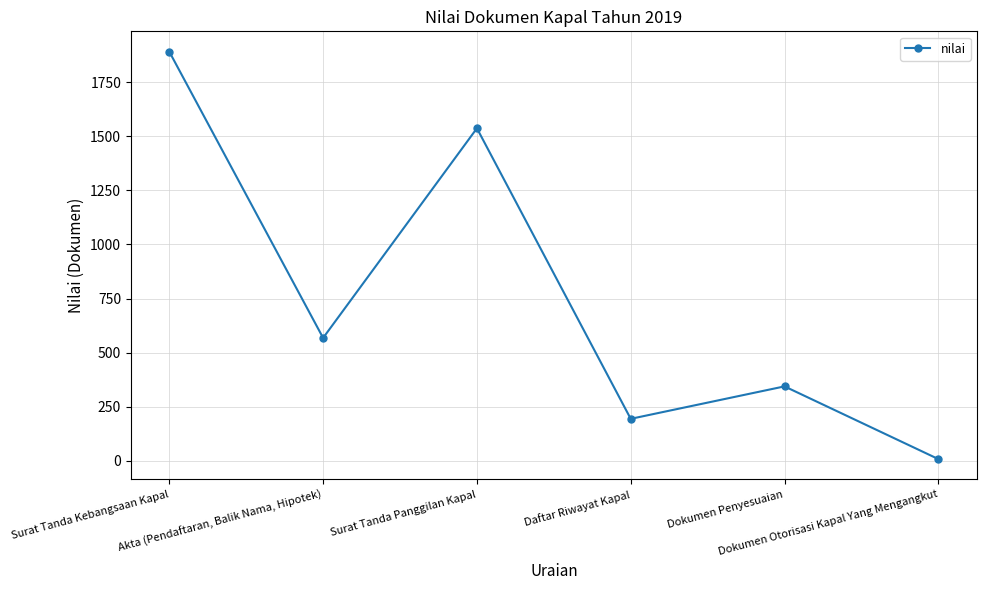

Where is the first local minimum?

Akta (Pendaftaran, Balik Nama, Hipotek)